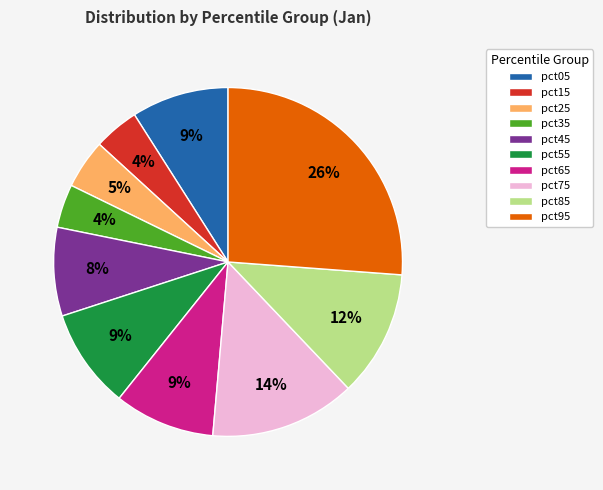

What is the largest slice in the pie chart?

pct95